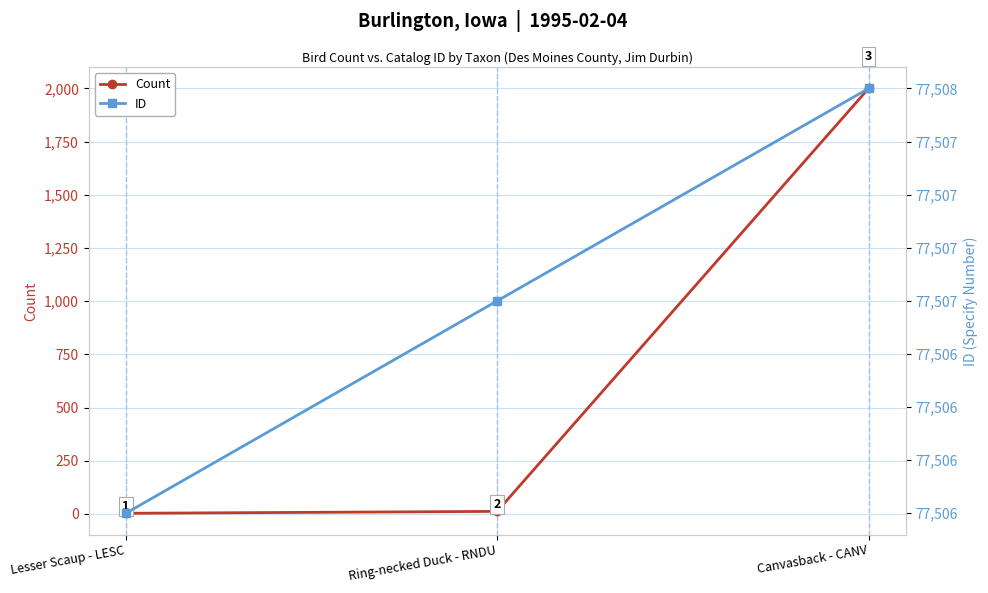

Is it true that ID equals 77506 at Lesser Scaup - LESC?

True